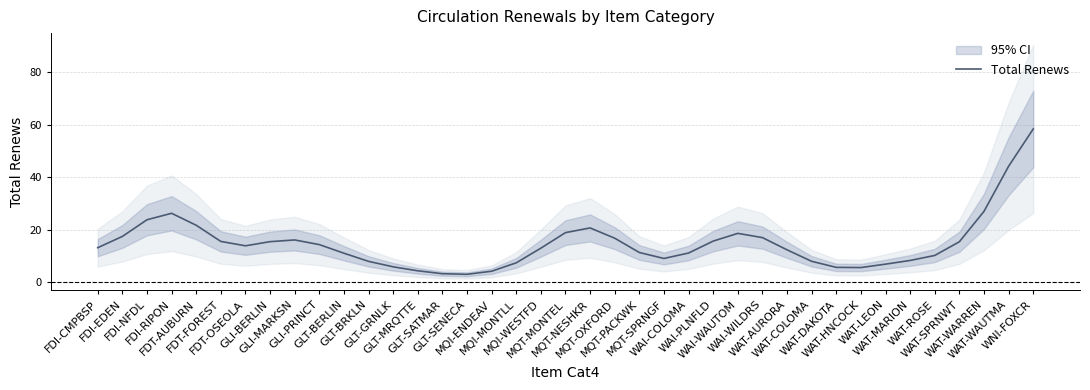

At which category does the data reach its first local valley?

FDT-OSEOLA